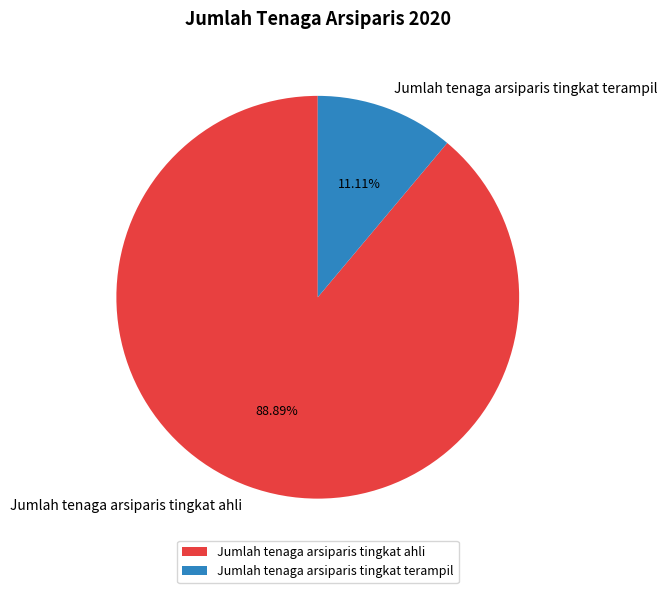

To the nearest percent, what is the difference between the Jumlah tenaga arsiparis tingkat terampil and Jumlah tenaga arsiparis tingkat ahli slice percentages?

78%